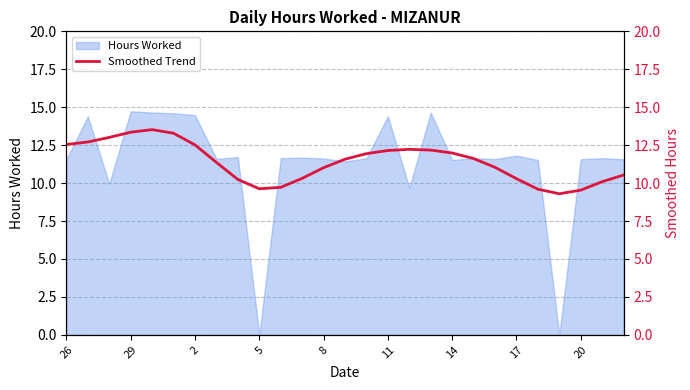

The Hours Worked series shows 14.7 at 29. True or false?

True